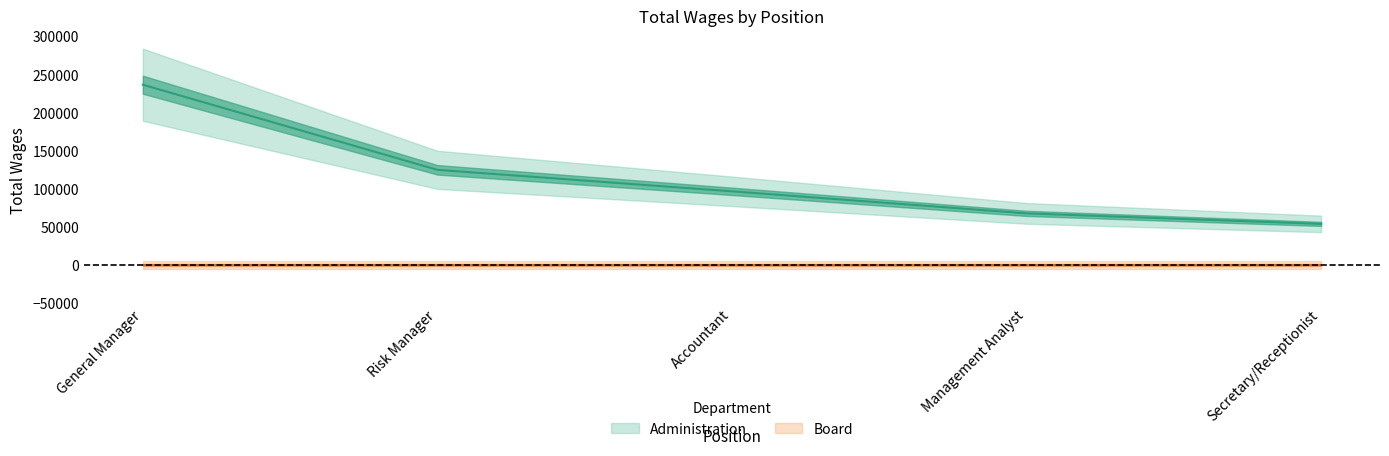

True or false: the data shows 236671 at General Manager.

True